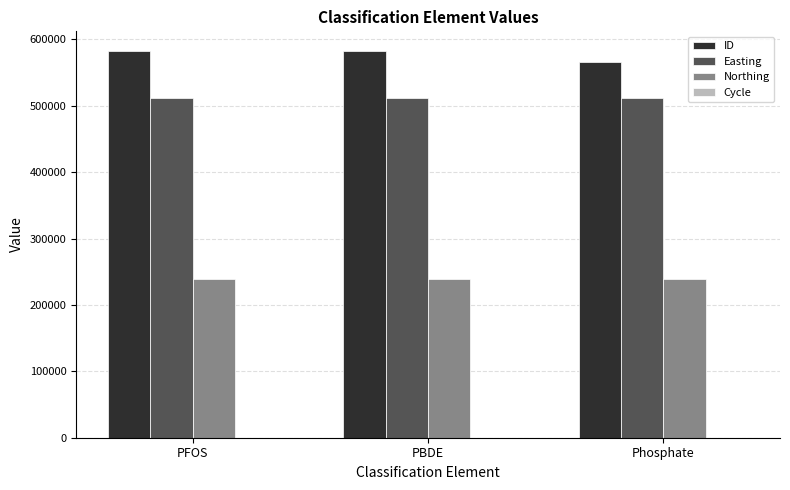

What is the sum of all Northing values?

715455